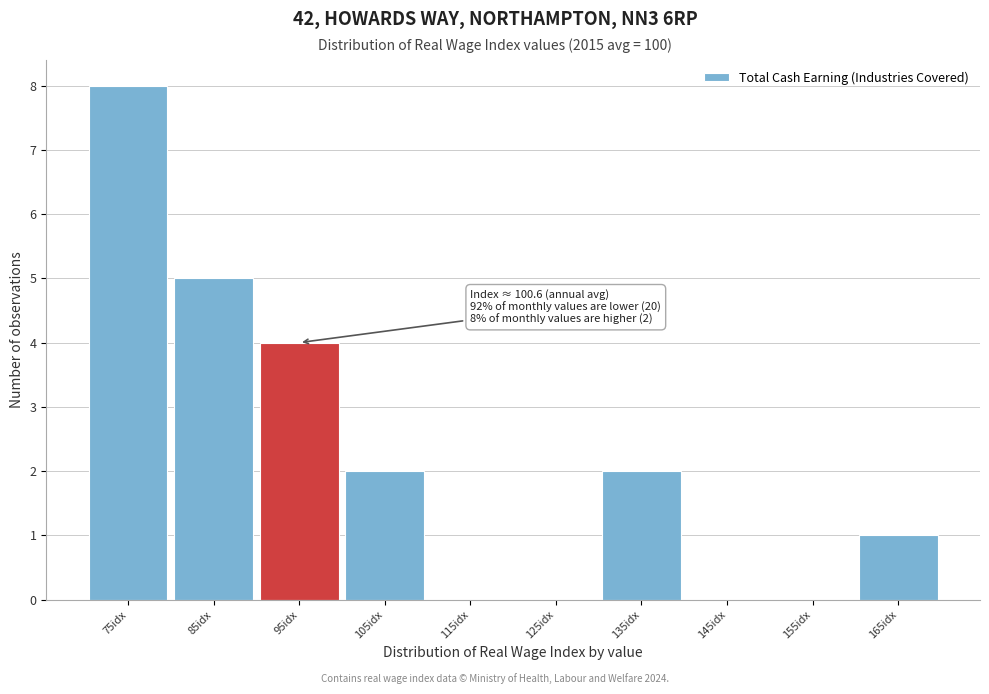

Reading left to right, list all the values displayed in this chart.

75idx=8	85idx=5	95idx=4	105idx=2	115idx=0	125idx=0	135idx=2	145idx=0	155idx=0	165idx=1